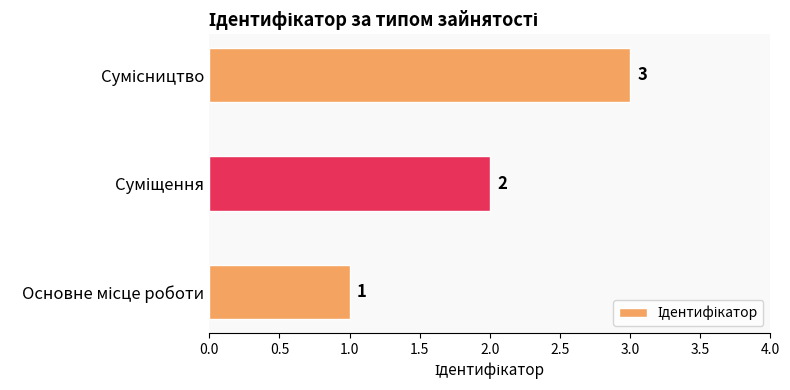

Does the chart contain stacked bars?

No